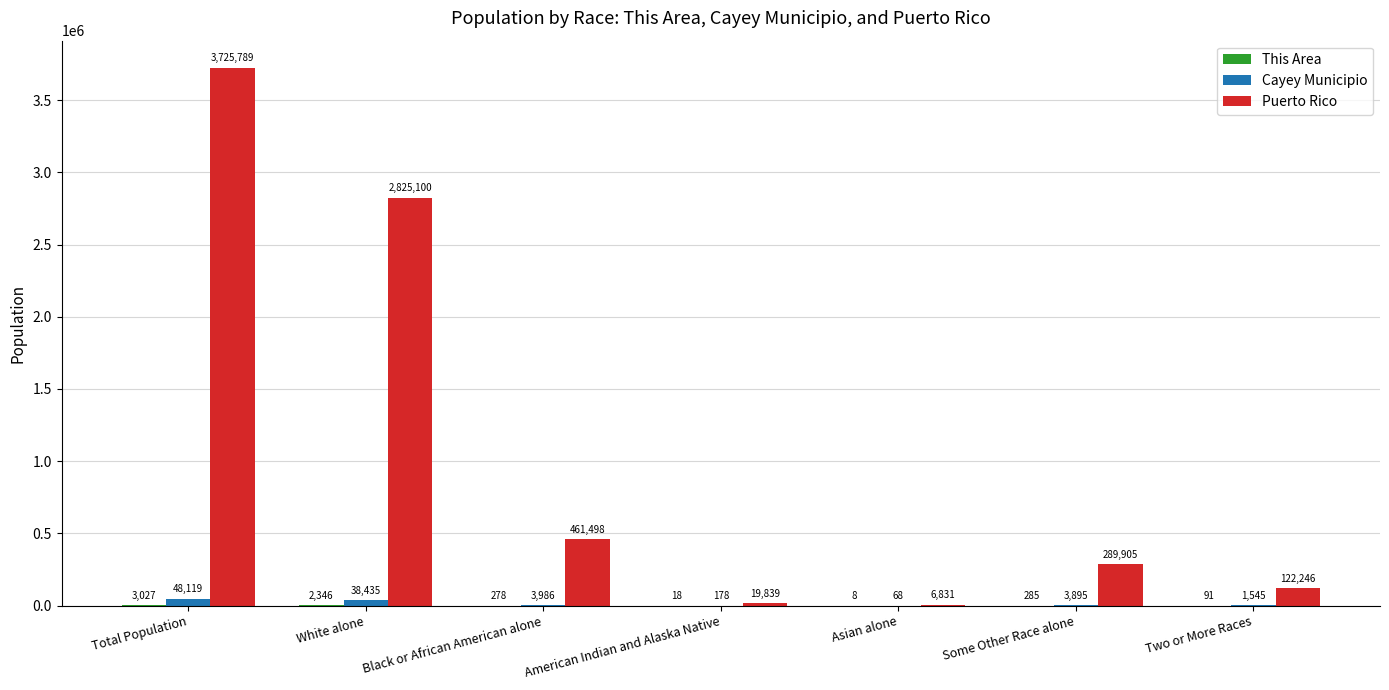

What is the sum of all Puerto Rico values?

7451208